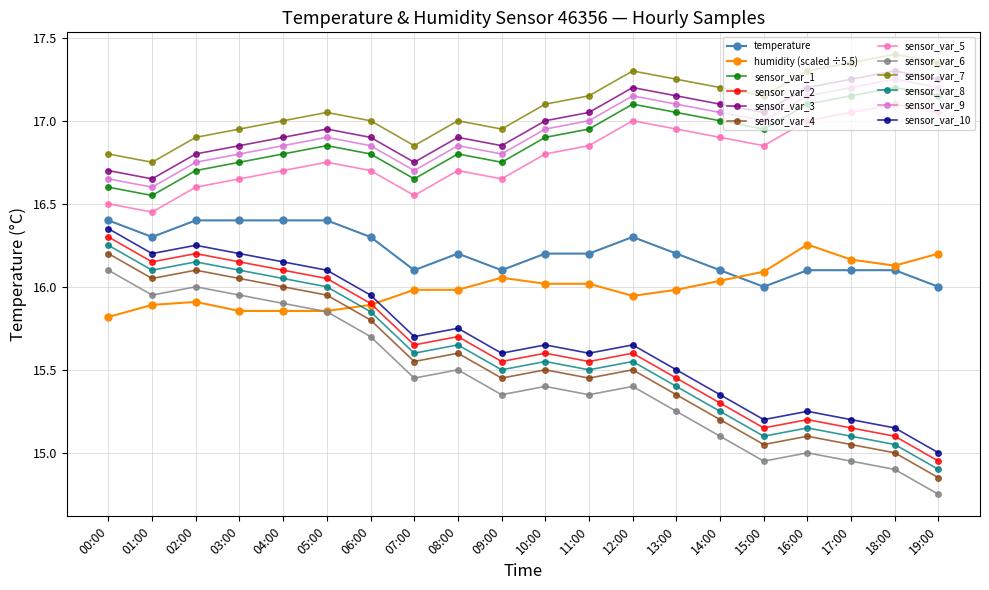

True or false: sensor_var_4 has more than 1 points higher than both neighbors.

True